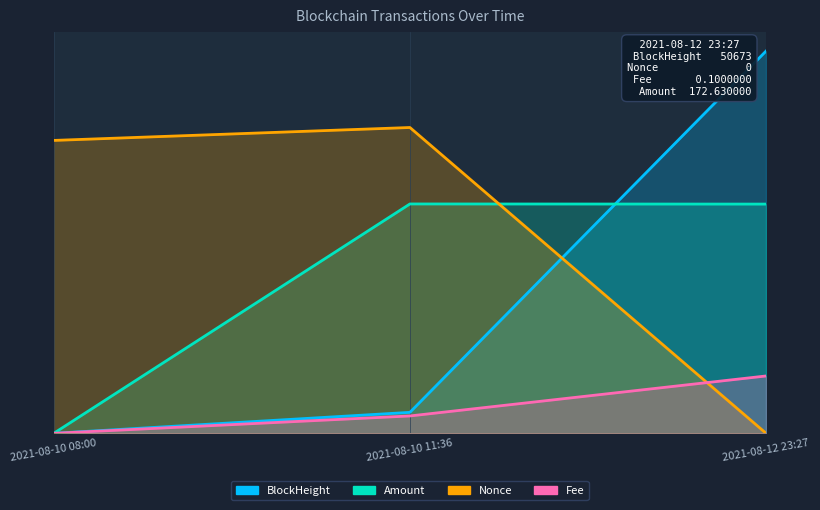

What is the difference between the second highest and minimum values in the Nonce series?

7.7